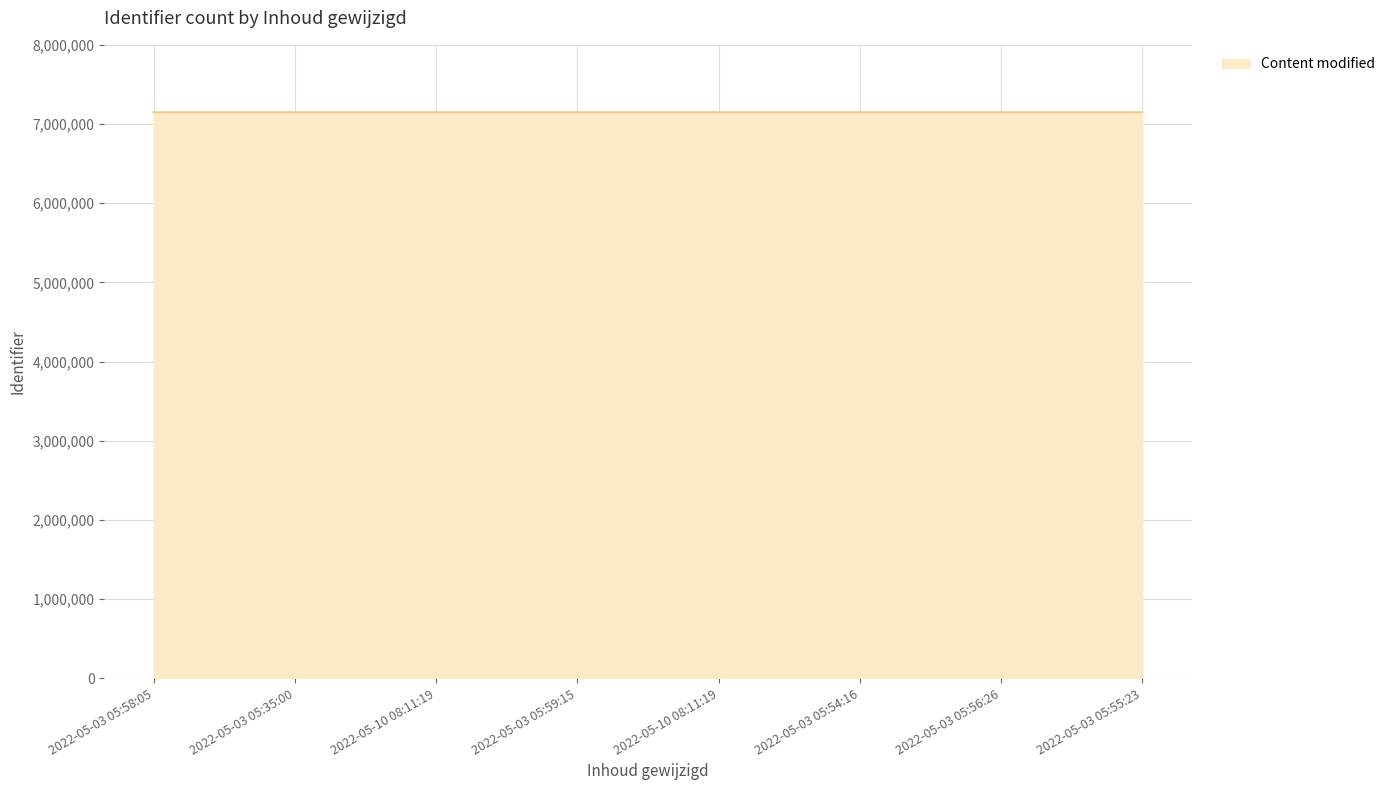

What is the sum of all values?

57185738